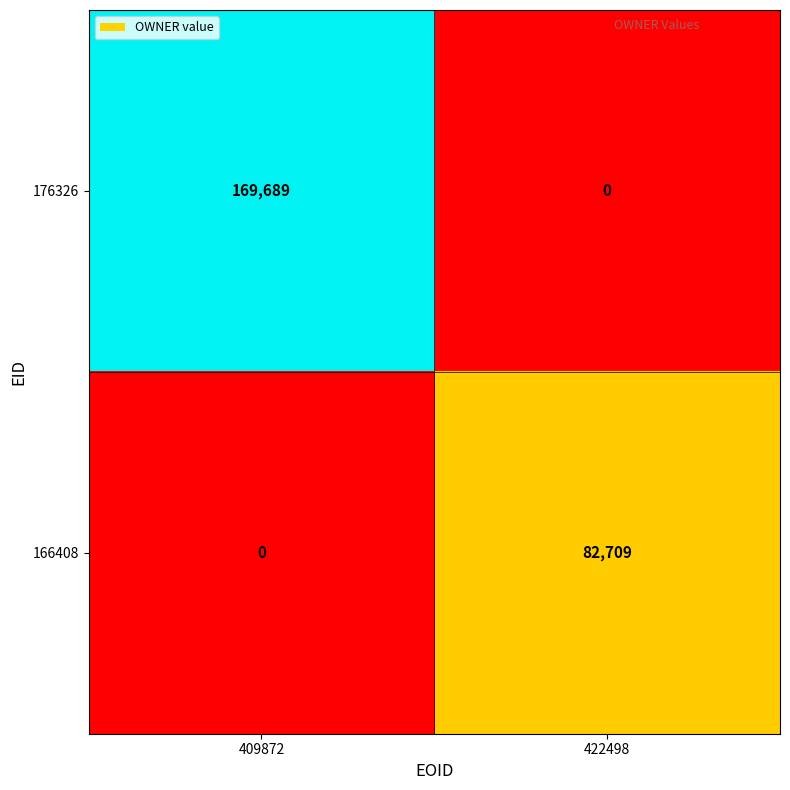

Which category has the lowest value in the 166408 series?

409872